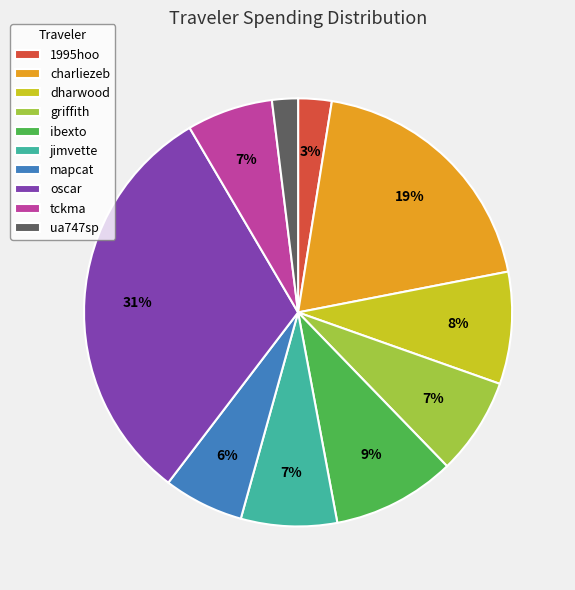

Does jimvette represent more than half of the total?

No